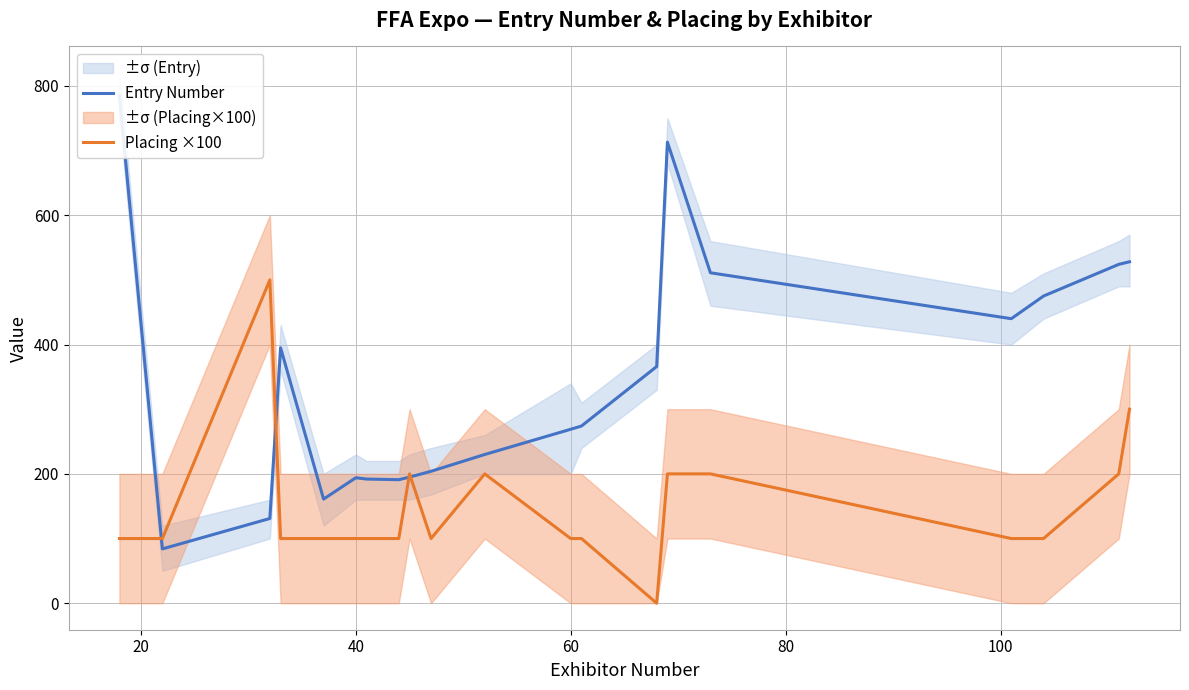

What is the minimum value for Entry Number?

84